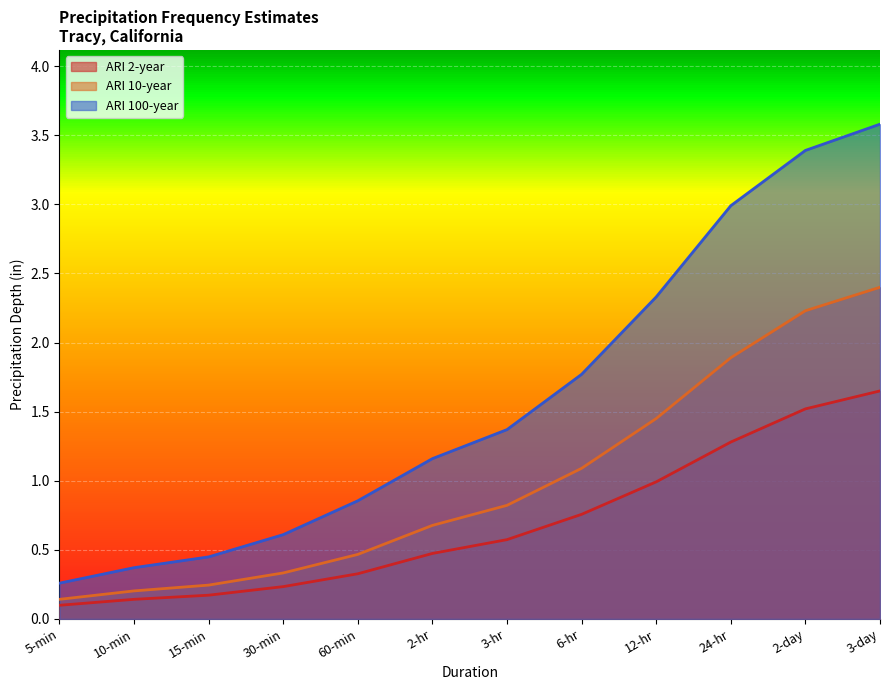

Which series has the largest total across all categories?

ARI 100-year